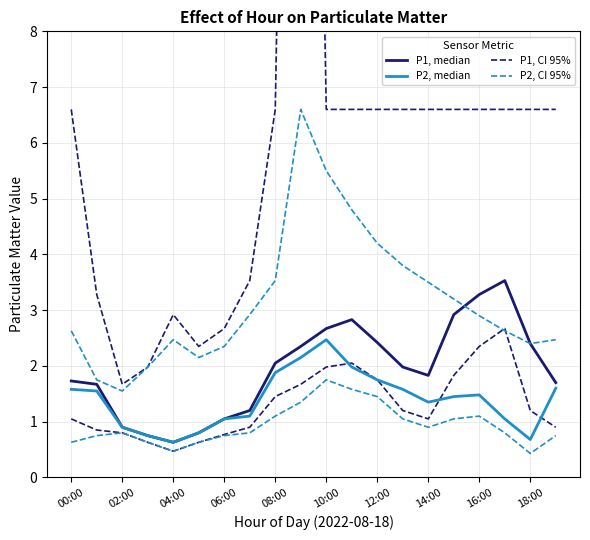

How many data points does each series have?

20